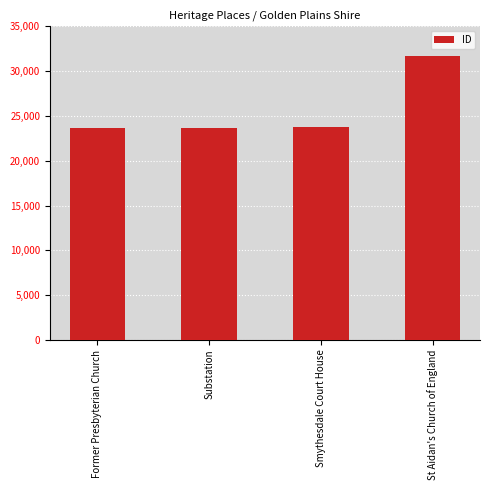

What value does the data have at Substation?

23635